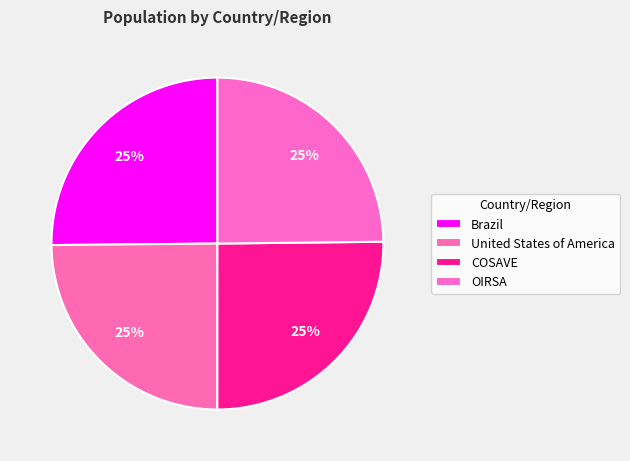

What is the smallest slice in the pie chart?

OIRSA